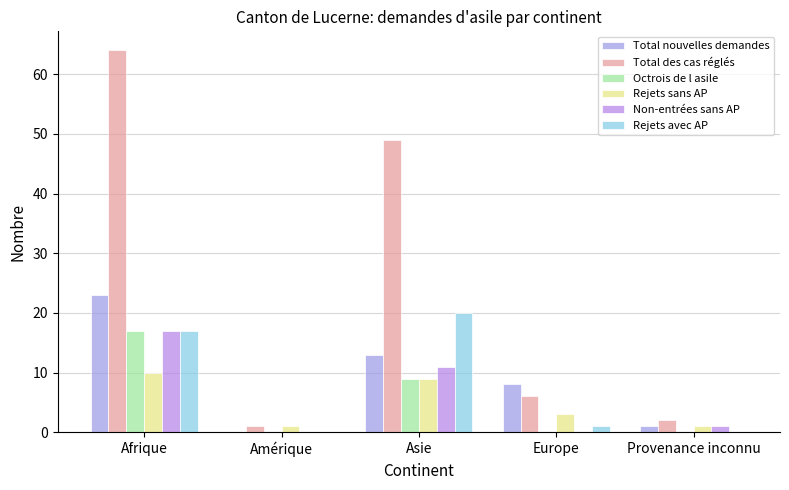

Reading right to left, list all the values displayed in this chart.

Total nouvelles demandes: 1	8	13	0	23
Total des cas réglés: 2	6	49	1	64
Octrois de l asile: 0	0	9	0	17
Rejets sans AP: 1	3	9	1	10
Non-entrées sans AP: 1	0	11	0	17
Rejets avec AP: 0	1	20	0	17